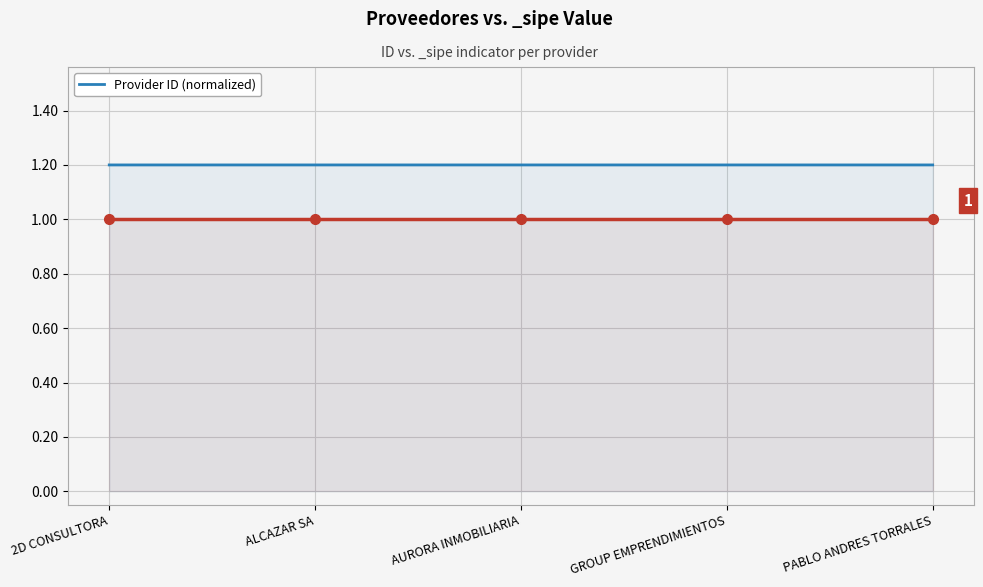

Approximately how many times larger is the value at PABLO ANDRES TORRALES compared to GROUP EMPRENDIMIENTOS?

1.0